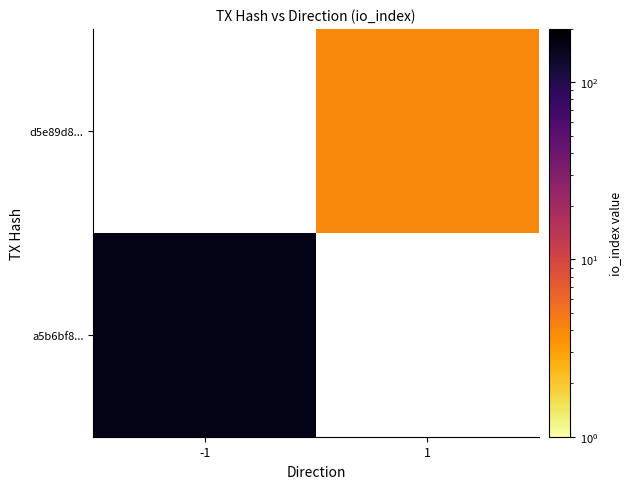

The d5e89d8... series shows 4.0 at 1. True or false?

True